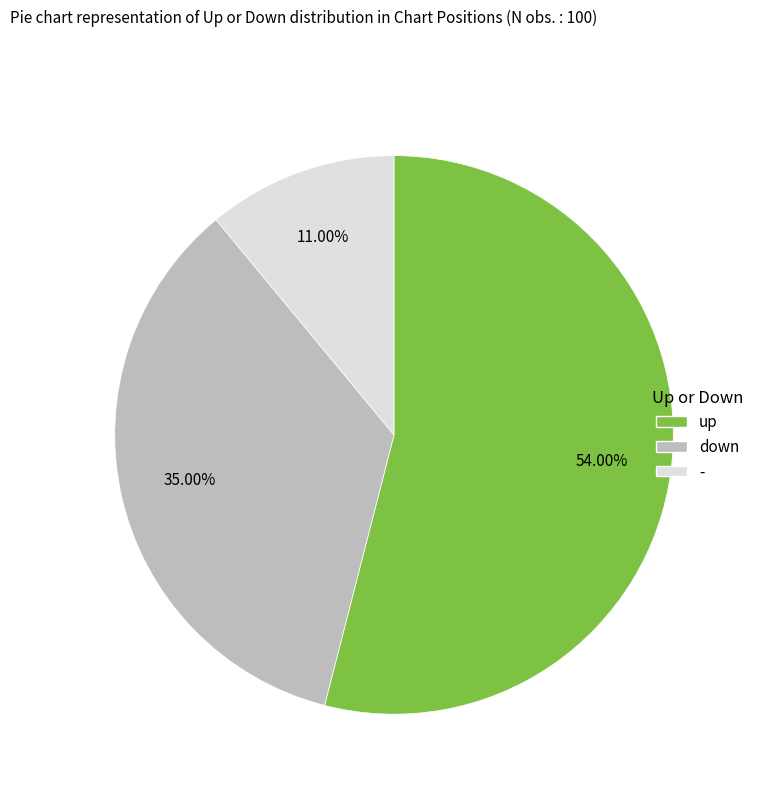

Between up and down, which is larger?

up